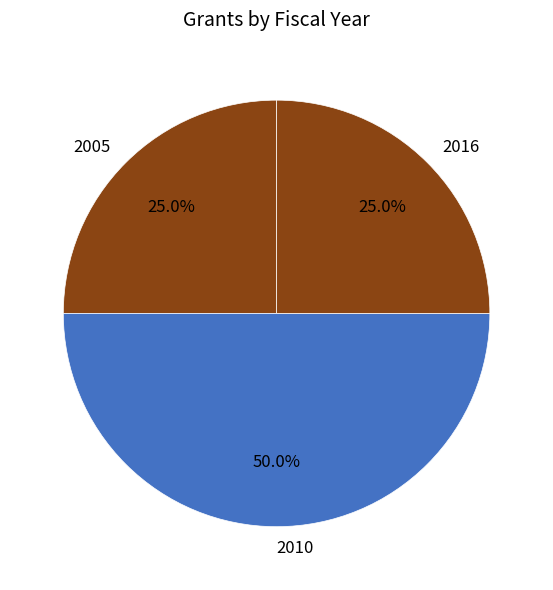

Does 2016 account for over 50% of the chart?

No